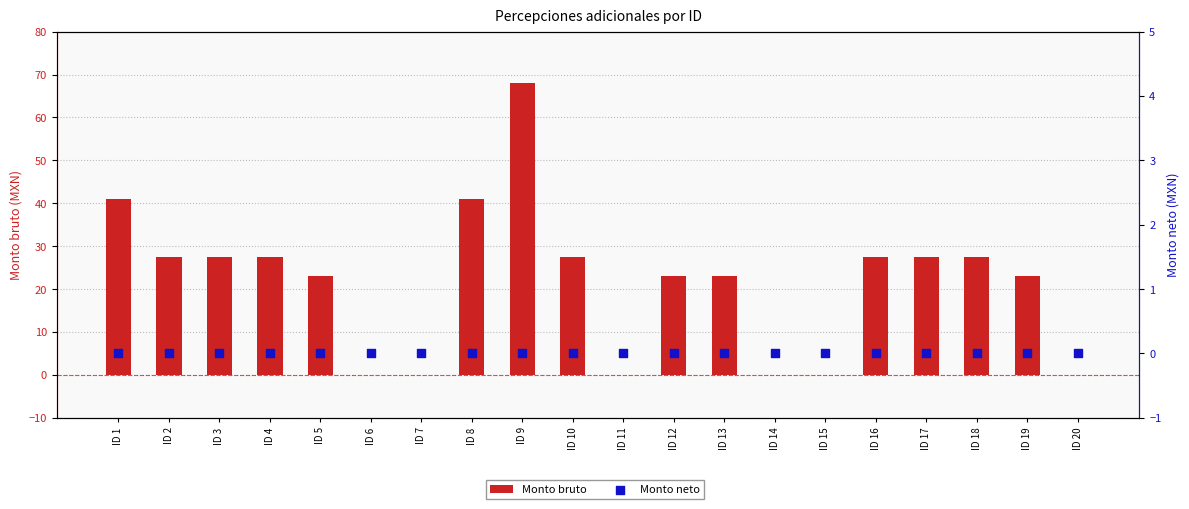

What are all the series names shown in the legend?

Monto bruto, Monto neto